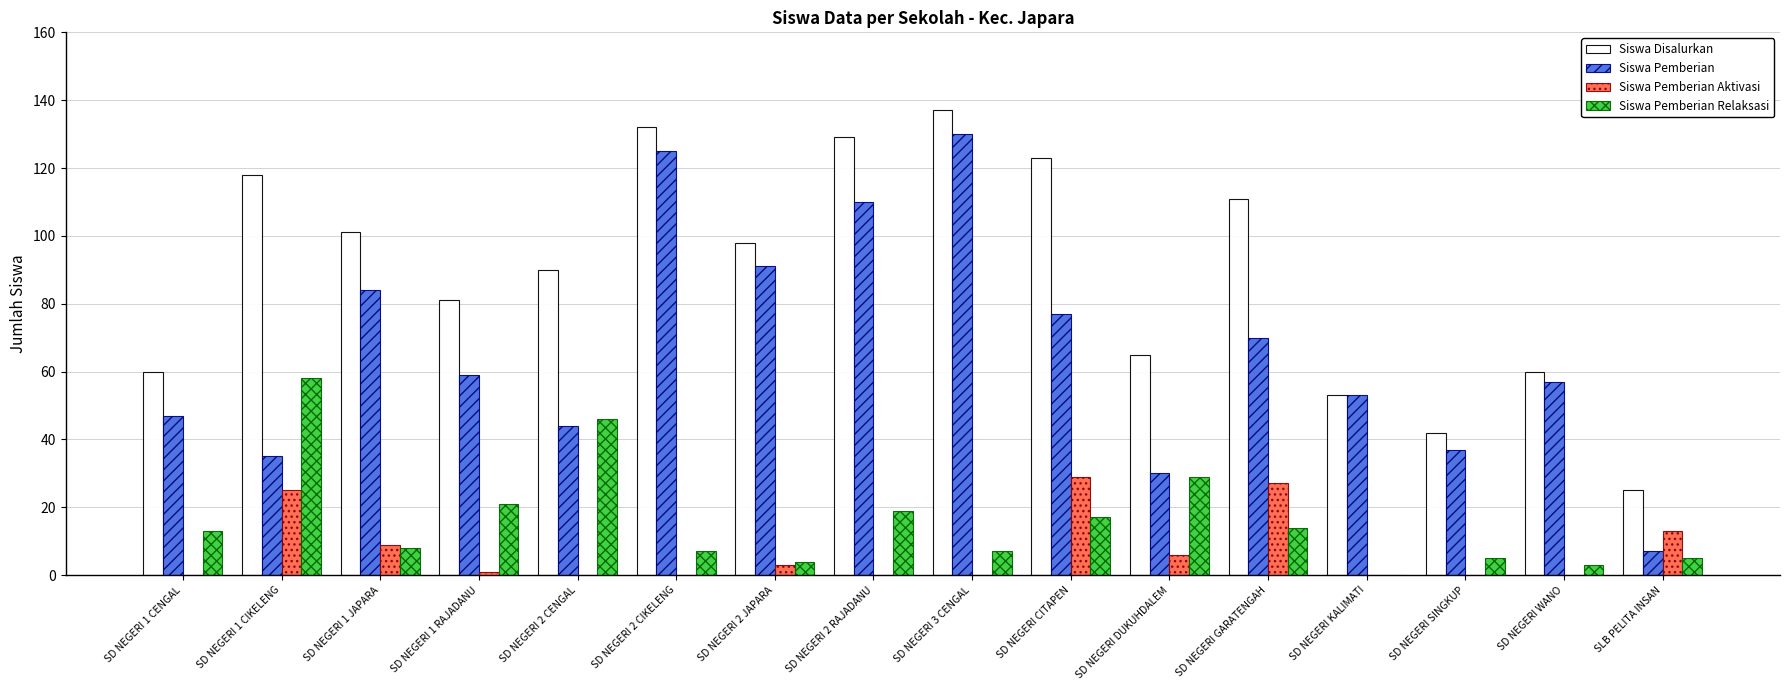

Reading right to left, list all the values displayed in this chart.

Siswa Disalurkan: SLB PELITA INSAN=25	SD NEGERI WANO=60	SD NEGERI SINGKUP=42	SD NEGERI KALIMATI=53	SD NEGERI GARATENGAH=111	SD NEGERI DUKUHDALEM=65	SD NEGERI CITAPEN=123	SD NEGERI 3 CENGAL=137	SD NEGERI 2 RAJADANU=129	SD NEGERI 2 JAPARA=98	SD NEGERI 2 CIKELENG=132	SD NEGERI 2 CENGAL=90	SD NEGERI 1 RAJADANU=81	SD NEGERI 1 JAPARA=101	SD NEGERI 1 CIKELENG=118	SD NEGERI 1 CENGAL=60
Siswa Pemberian: SLB PELITA INSAN=7	SD NEGERI WANO=57	SD NEGERI SINGKUP=37	SD NEGERI KALIMATI=53	SD NEGERI GARATENGAH=70	SD NEGERI DUKUHDALEM=30	SD NEGERI CITAPEN=77	SD NEGERI 3 CENGAL=130	SD NEGERI 2 RAJADANU=110	SD NEGERI 2 JAPARA=91	SD NEGERI 2 CIKELENG=125	SD NEGERI 2 CENGAL=44	SD NEGERI 1 RAJADANU=59	SD NEGERI 1 JAPARA=84	SD NEGERI 1 CIKELENG=35	SD NEGERI 1 CENGAL=47
Siswa Pemberian Aktivasi: SLB PELITA INSAN=13	SD NEGERI WANO=0	SD NEGERI SINGKUP=0	SD NEGERI KALIMATI=0	SD NEGERI GARATENGAH=27	SD NEGERI DUKUHDALEM=6	SD NEGERI CITAPEN=29	SD NEGERI 3 CENGAL=0	SD NEGERI 2 RAJADANU=0	SD NEGERI 2 JAPARA=3	SD NEGERI 2 CIKELENG=0	SD NEGERI 2 CENGAL=0	SD NEGERI 1 RAJADANU=1	SD NEGERI 1 JAPARA=9	SD NEGERI 1 CIKELENG=25	SD NEGERI 1 CENGAL=0
Siswa Pemberian Relaksasi: SLB PELITA INSAN=5	SD NEGERI WANO=3	SD NEGERI SINGKUP=5	SD NEGERI KALIMATI=0	SD NEGERI GARATENGAH=14	SD NEGERI DUKUHDALEM=29	SD NEGERI CITAPEN=17	SD NEGERI 3 CENGAL=7	SD NEGERI 2 RAJADANU=19	SD NEGERI 2 JAPARA=4	SD NEGERI 2 CIKELENG=7	SD NEGERI 2 CENGAL=46	SD NEGERI 1 RAJADANU=21	SD NEGERI 1 JAPARA=8	SD NEGERI 1 CIKELENG=58	SD NEGERI 1 CENGAL=13